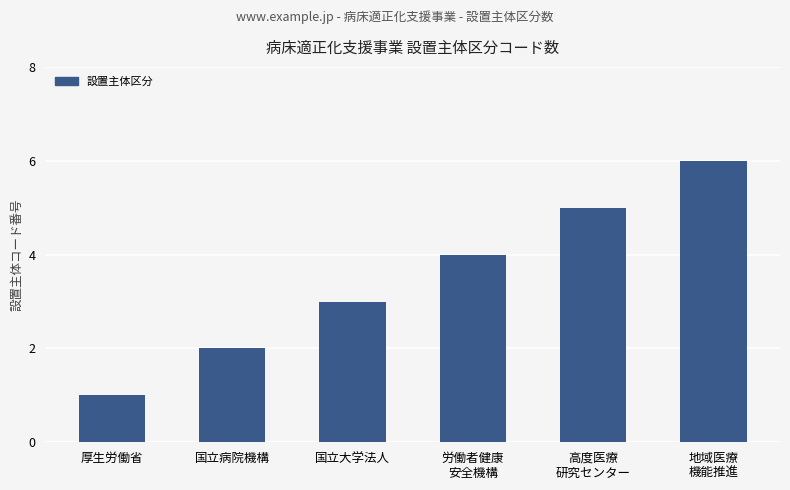

Which label corresponds to the smallest value in the chart?

厚生労働省